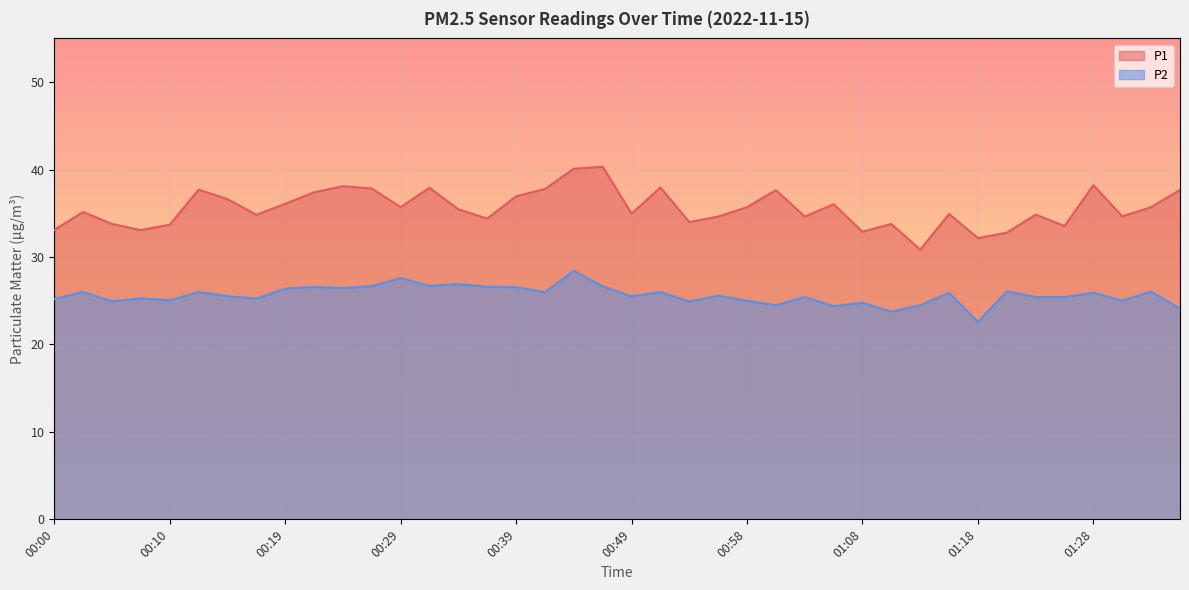

Which label corresponds to the largest value in the chart?

00:46